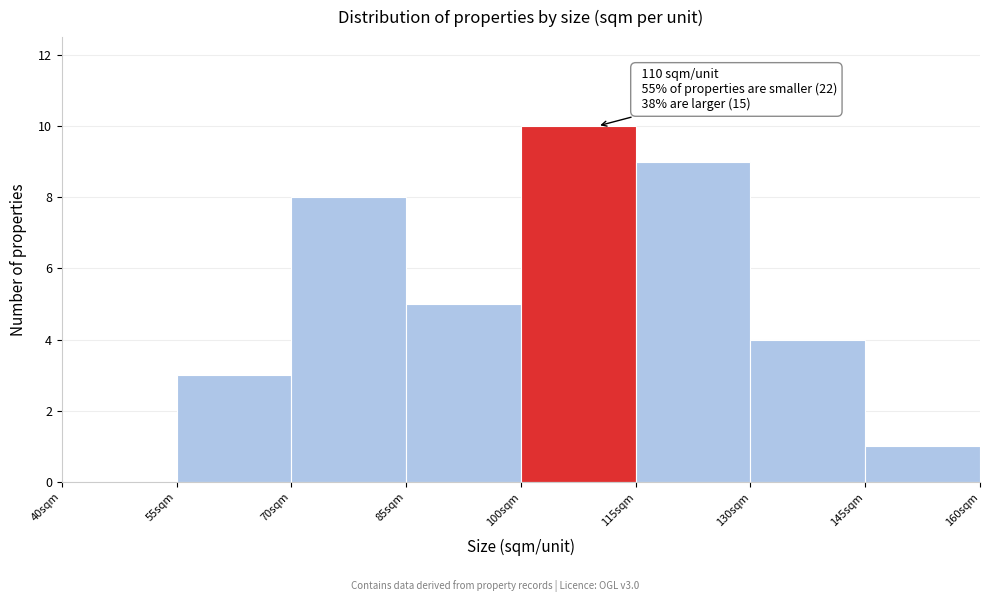

Over which range of the x-axis is the bar tallest?

100 to 115